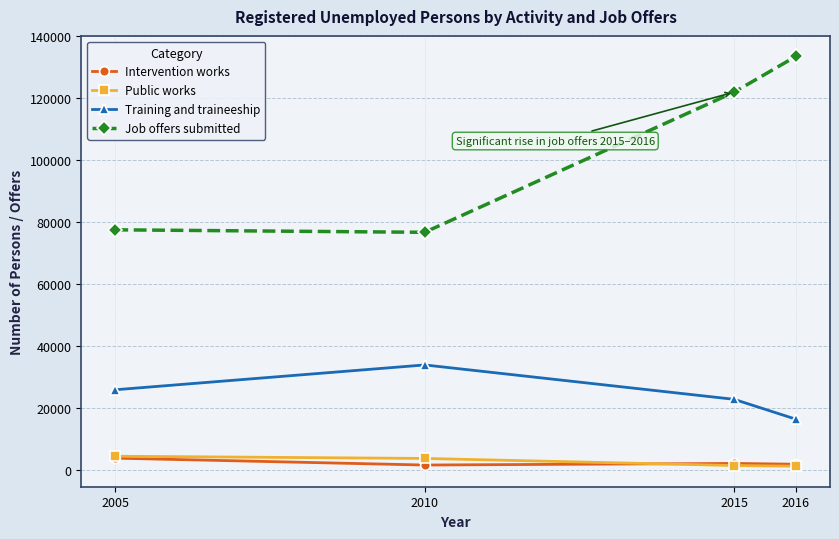

At which category does Job offers submitted reach its first local valley?

2010